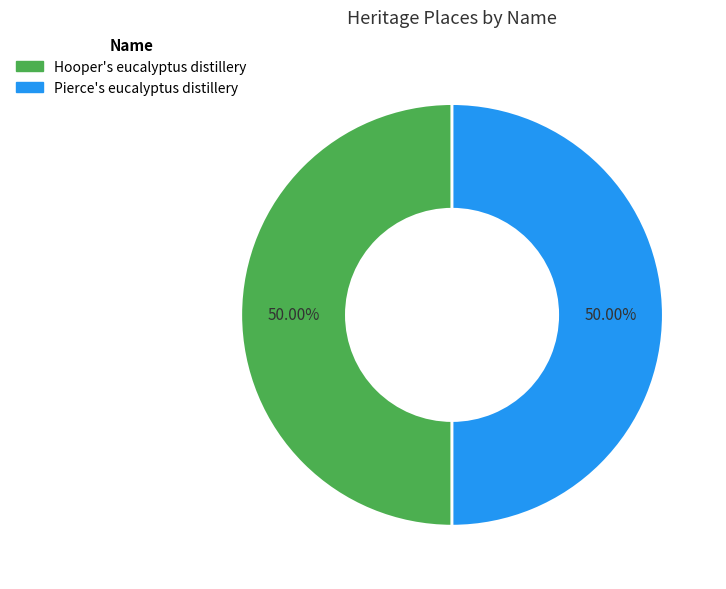

To the nearest percent, what percentage of the pie is Hooper's eucalyptus distillery?

50%